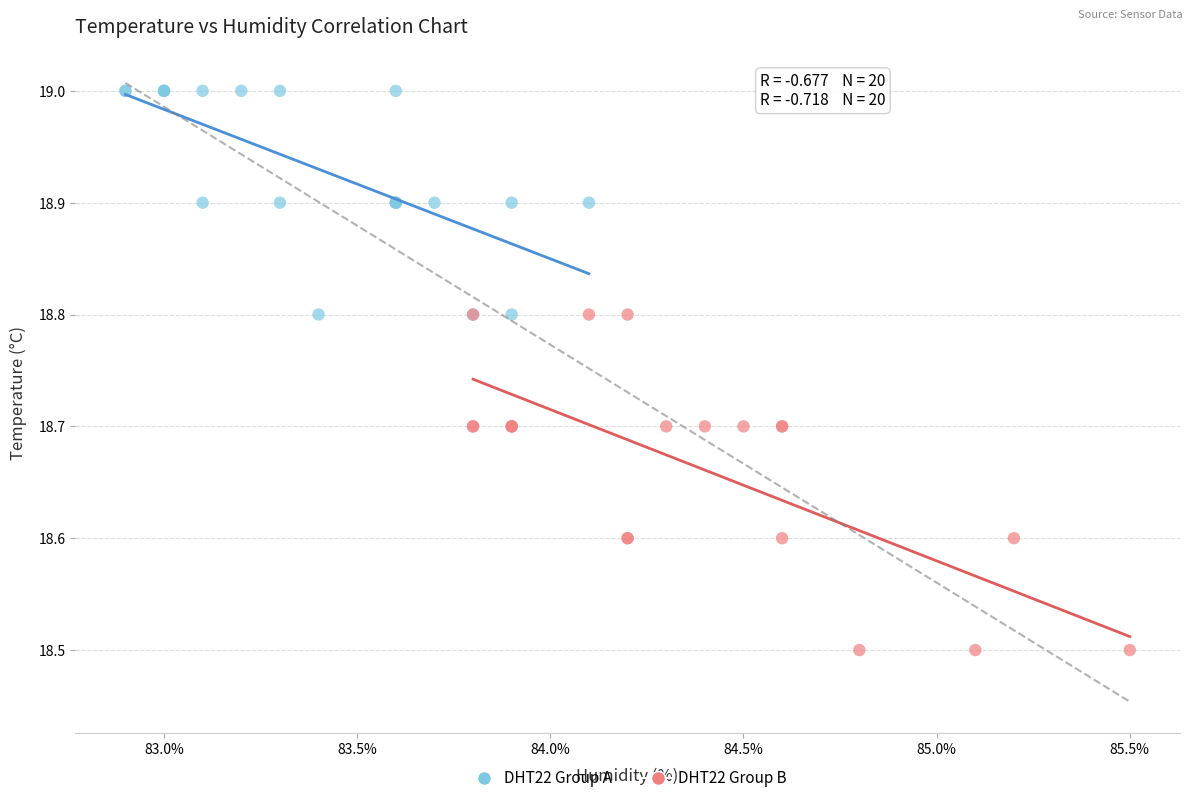

Which series contains the highest Y value?

DHT22 Group A